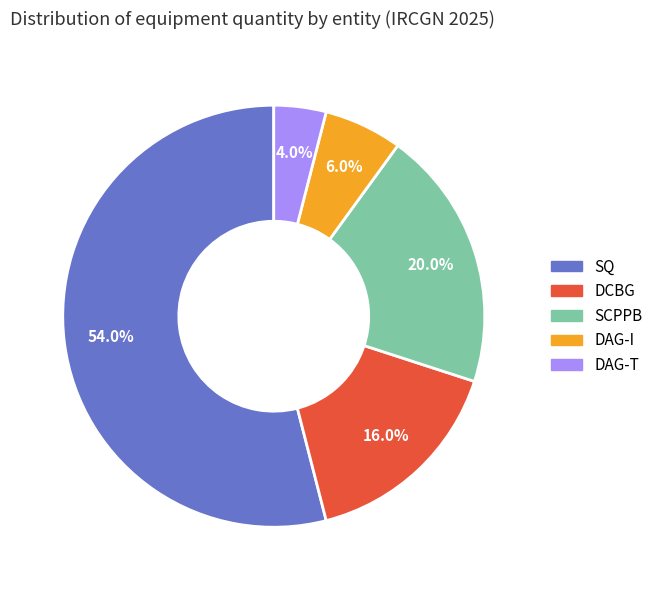

Which category accounts for the majority?

SQ